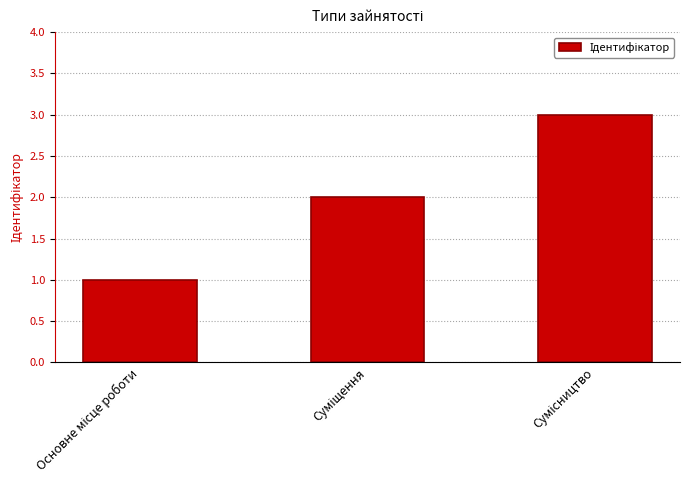

What is the greatest value displayed?

3